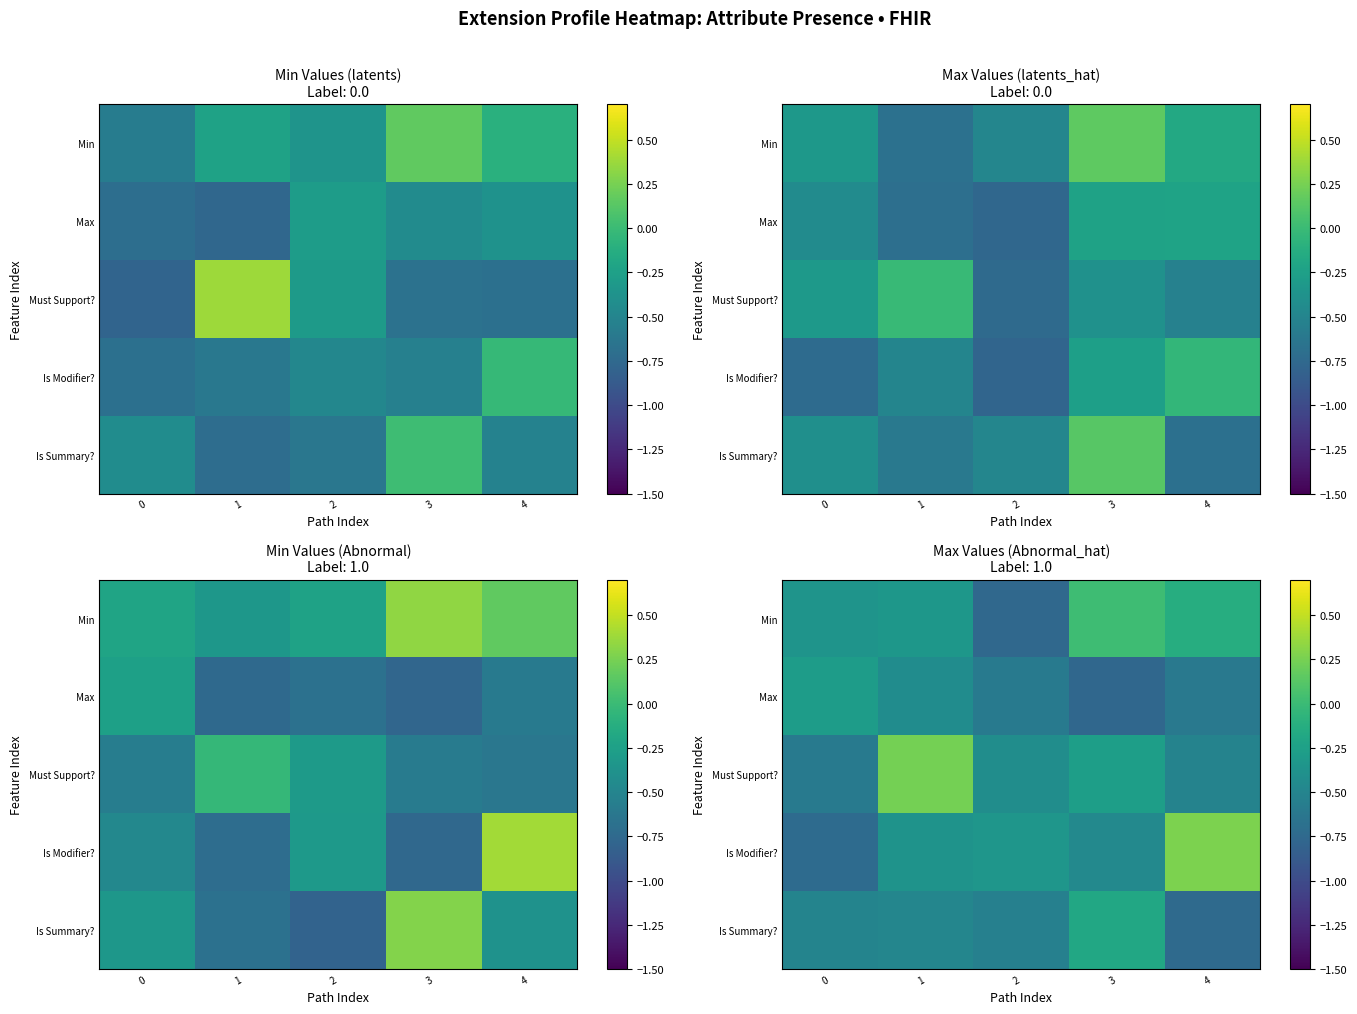

What is the total value across all series at 4?

-1.7